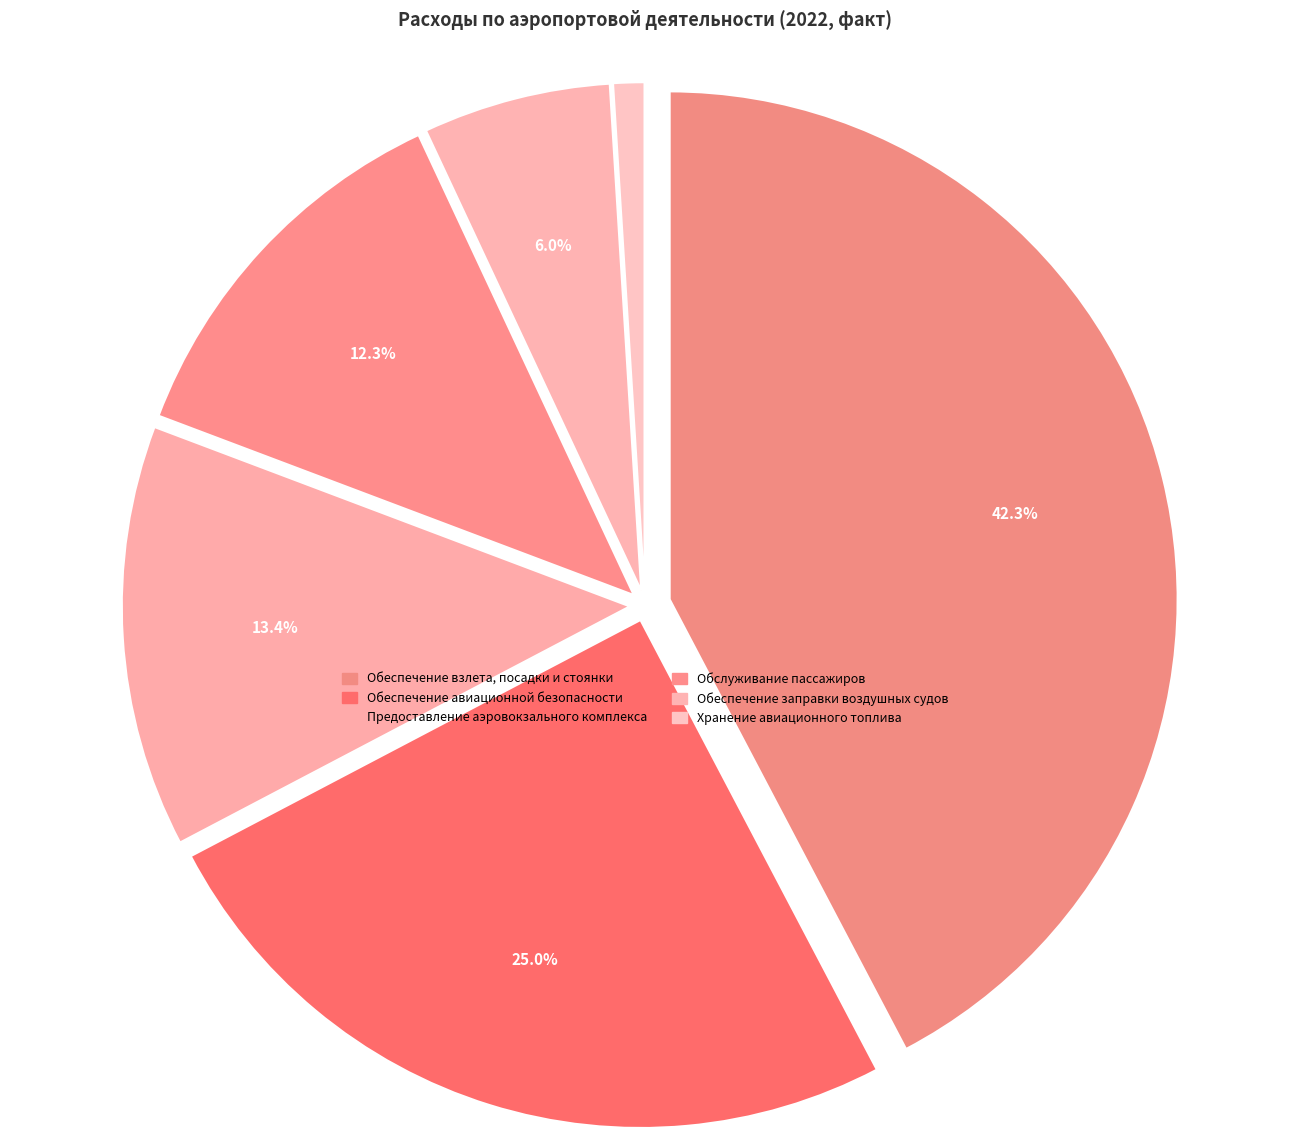

What percentage is the Предоставление аэровокзального комплекса slice, to the nearest percent?

13%